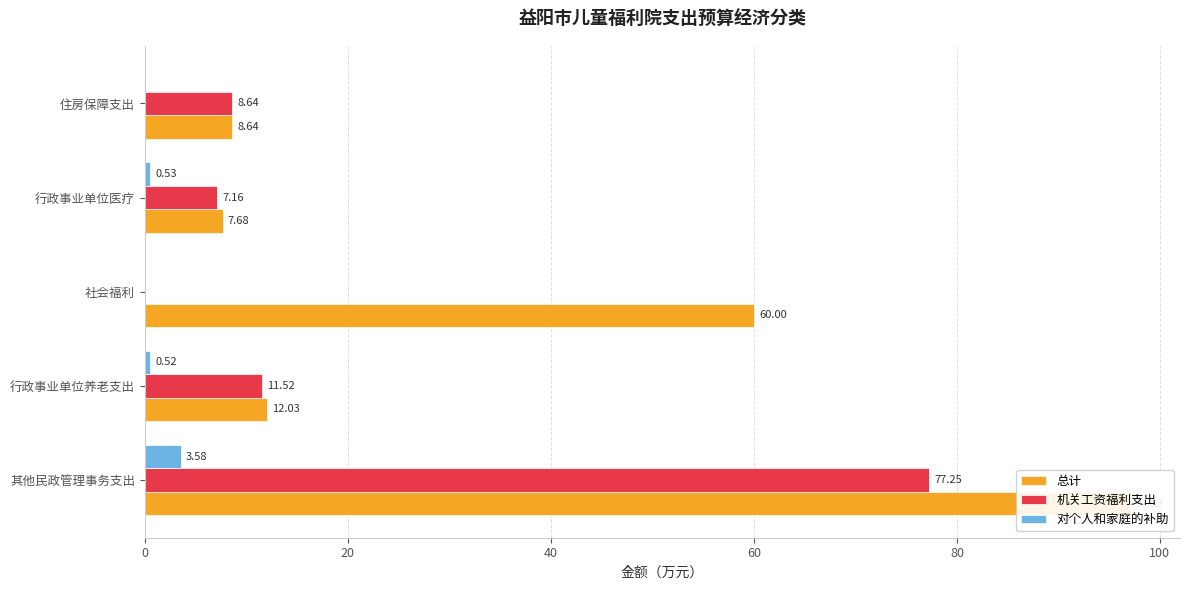

How many values in the 机关工资福利支出 series are below 8?

2